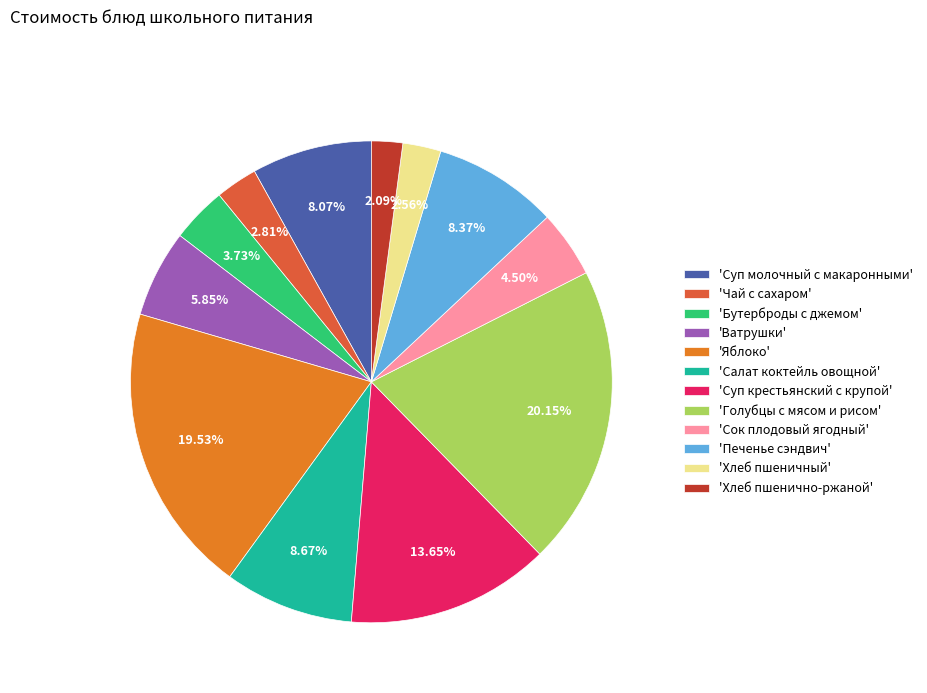

Which slice is the largest?

'Голубцы с мясом и рисом'